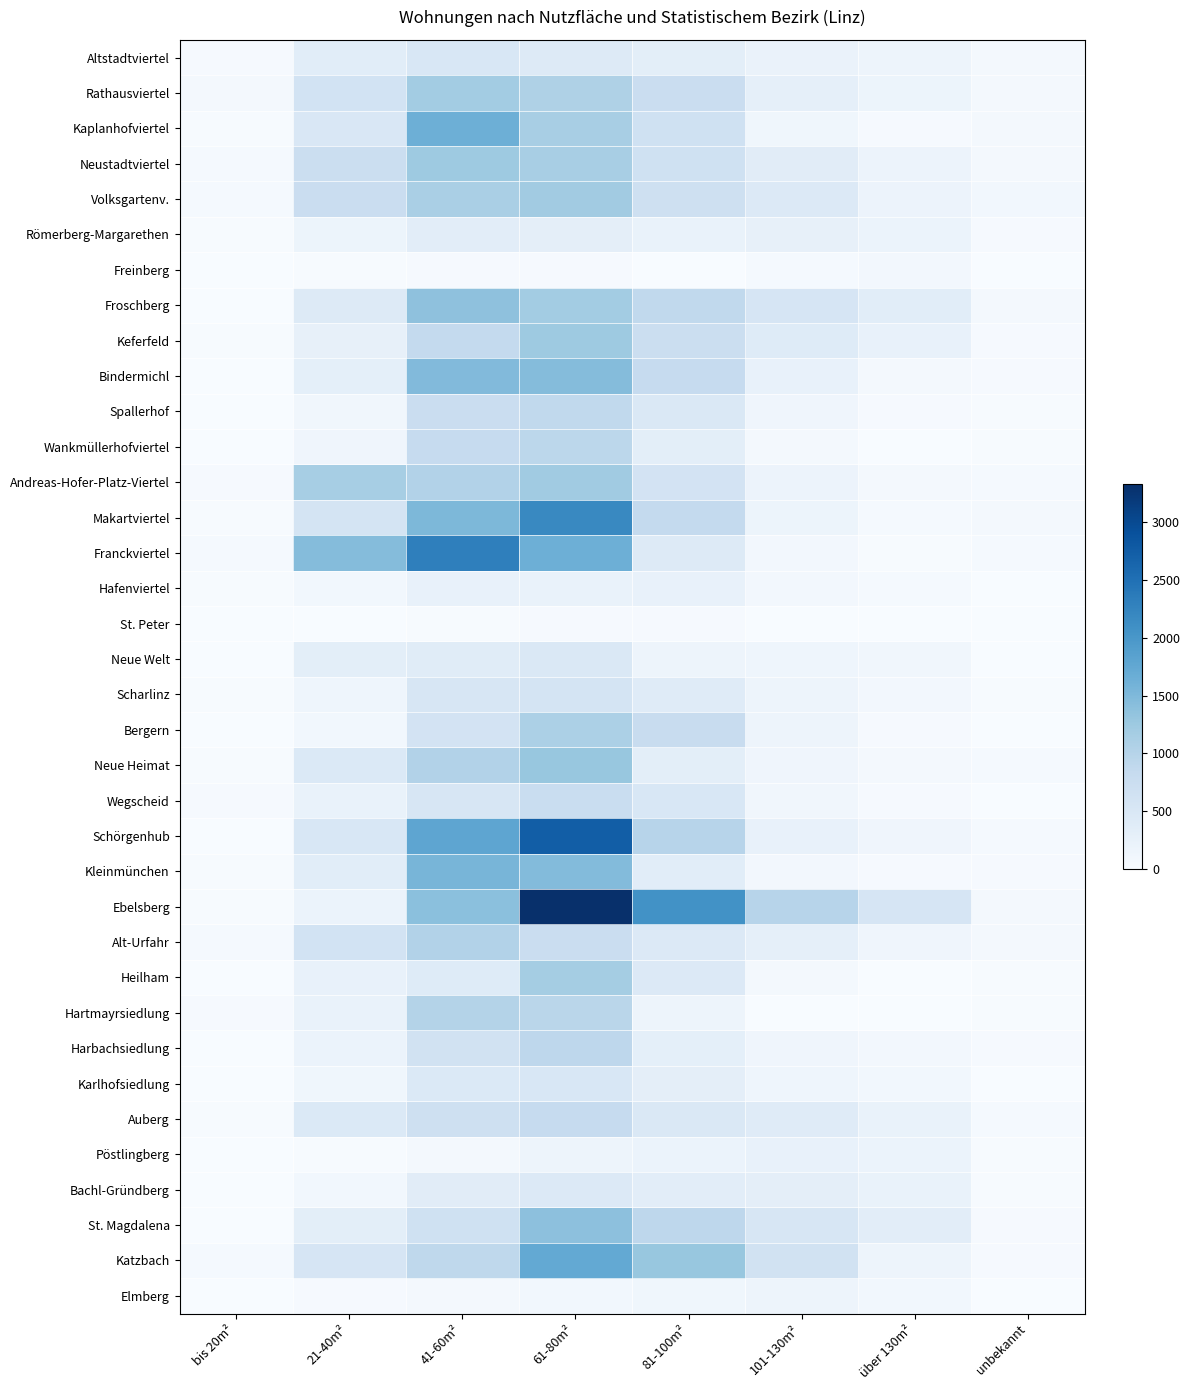

Reading right to left, list all the values displayed in this chart.

Altstadtviertel: unbekannt=65	über 130m²=167	101-130m²=214	81-100m²=336	61-80m²=438	41-60m²=514	21-40m²=363	bis 20m²=38
Rathausviertel: unbekannt=63	über 130m²=178	101-130m²=295	81-100m²=759	61-80m²=1074	41-60m²=1186	21-40m²=614	bis 20m²=53
Kaplanhofviertel: unbekannt=53	über 130m²=31	101-130m²=117	81-100m²=672	61-80m²=1142	41-60m²=1642	21-40m²=494	bis 20m²=15
Neustadtviertel: unbekannt=72	über 130m²=184	101-130m²=373	81-100m²=673	61-80m²=1141	41-60m²=1243	21-40m²=751	bis 20m²=39
Volksgartenv.: unbekannt=97	über 130m²=183	101-130m²=448	81-100m²=687	61-80m²=1196	41-60m²=1124	21-40m²=761	bis 20m²=39
Römerberg-Margarethen: unbekannt=27	über 130m²=202	101-130m²=271	81-100m²=228	61-80m²=314	41-60m²=346	21-40m²=180	bis 20m²=22
Freinberg: unbekannt=0	über 130m²=78	101-130m²=40	81-100m²=10	61-80m²=27	41-60m²=35	21-40m²=24	bis 20m²=0
Froschberg: unbekannt=62	über 130m²=351	101-130m²=551	81-100m²=875	61-80m²=1189	41-60m²=1368	21-40m²=433	bis 20m²=12
Keferfeld: unbekannt=29	über 130m²=236	101-130m²=409	81-100m²=749	61-80m²=1240	41-60m²=850	21-40m²=267	bis 20m²=13
Bindermichl: unbekannt=28	über 130m²=67	101-130m²=243	81-100m²=819	61-80m²=1442	41-60m²=1473	21-40m²=304	bis 20m²=9
Spallerhof: unbekannt=13	über 130m²=36	101-130m²=134	81-100m²=473	61-80m²=877	41-60m²=765	21-40m²=110	bis 20m²=0
Wankmüllerhofviertel: unbekannt=20	über 130m²=12	101-130m²=69	81-100m²=325	61-80m²=935	41-60m²=819	21-40m²=132	bis 20m²=0
Andreas-Hofer-Platz-Viertel: unbekannt=50	über 130m²=68	101-130m²=194	81-100m²=600	61-80m²=1209	41-60m²=1033	21-40m²=1143	bis 20m²=33
Makartviertel: unbekannt=71	über 130m²=48	101-130m²=173	81-100m²=851	61-80m²=2195	41-60m²=1508	21-40m²=586	bis 20m²=24
Franckviertel: unbekannt=48	über 130m²=24	101-130m²=88	81-100m²=424	61-80m²=1640	41-60m²=2307	21-40m²=1454	bis 20m²=40
Hafenviertel: unbekannt=12	über 130m²=51	101-130m²=83	81-100m²=259	61-80m²=226	41-60m²=241	21-40m²=101	bis 20m²=15
St. Peter: unbekannt=4	über 130m²=2	101-130m²=12	81-100m²=27	61-80m²=27	41-60m²=22	21-40m²=9	bis 20m²=0
Neue Welt: unbekannt=11	über 130m²=110	101-130m²=149	81-100m²=165	61-80m²=472	41-60m²=386	21-40m²=326	bis 20m²=6
Scharlinz: unbekannt=15	über 130m²=90	101-130m²=159	81-100m²=391	61-80m²=581	41-60m²=540	21-40m²=143	bis 20m²=18
Bergern: unbekannt=11	über 130m²=31	101-130m²=165	81-100m²=789	61-80m²=1095	41-60m²=605	21-40m²=102	bis 20m²=3
Neue Heimat: unbekannt=44	über 130m²=72	101-130m²=130	81-100m²=336	61-80m²=1292	41-60m²=1036	21-40m²=455	bis 20m²=14
Wegscheid: unbekannt=9	über 130m²=38	101-130m²=104	81-100m²=517	61-80m²=775	41-60m²=540	21-40m²=230	bis 20m²=30
Schörgenhub: unbekannt=47	über 130m²=131	101-130m²=256	81-100m²=983	61-80m²=2736	41-60m²=1788	21-40m²=509	bis 20m²=3
Kleinmünchen: unbekannt=33	über 130m²=33	101-130m²=85	81-100m²=353	61-80m²=1458	41-60m²=1550	21-40m²=361	bis 20m²=21
Ebelsberg: unbekannt=65	über 130m²=558	101-130m²=982	81-100m²=2069	61-80m²=3325	41-60m²=1401	21-40m²=207	bis 20m²=15
Alt-Urfahr: unbekannt=57	über 130m²=132	101-130m²=288	81-100m²=443	61-80m²=758	41-60m²=1034	21-40m²=621	bis 20m²=41
Heilham: unbekannt=20	über 130m²=11	101-130m²=55	81-100m²=448	61-80m²=1172	41-60m²=406	21-40m²=250	bis 20m²=2
Hartmayrsiedlung: unbekannt=24	über 130m²=10	101-130m²=5	81-100m²=166	61-80m²=954	41-60m²=1014	21-40m²=228	bis 20m²=30
Harbachsiedlung: unbekannt=27	über 130m²=86	101-130m²=139	81-100m²=308	61-80m²=911	41-60m²=632	21-40m²=200	bis 20m²=3
Karlhofsiedlung: unbekannt=11	über 130m²=99	101-130m²=148	81-100m²=317	61-80m²=509	41-60m²=465	21-40m²=122	bis 20m²=4
Auberg: unbekannt=42	über 130m²=222	101-130m²=398	81-100m²=484	61-80m²=825	41-60m²=695	21-40m²=461	bis 20m²=14
Pöstlingberg: unbekannt=18	über 130m²=198	101-130m²=245	81-100m²=202	61-80m²=163	41-60m²=52	21-40m²=24	bis 20m²=2
Bachl-Gründberg: unbekannt=23	über 130m²=231	101-130m²=321	81-100m²=338	61-80m²=442	41-60m²=375	21-40m²=92	bis 20m²=0
St. Magdalena: unbekannt=32	über 130m²=342	101-130m²=544	81-100m²=912	61-80m²=1379	41-60m²=669	21-40m²=332	bis 20m²=10
Katzbach: unbekannt=26	über 130m²=166	101-130m²=647	81-100m²=1297	61-80m²=1738	41-60m²=900	21-40m²=551	bis 20m²=50
Elmberg: unbekannt=10	über 130m²=91	101-130m²=166	81-100m²=123	61-80m²=99	41-60m²=55	21-40m²=30	bis 20m²=5